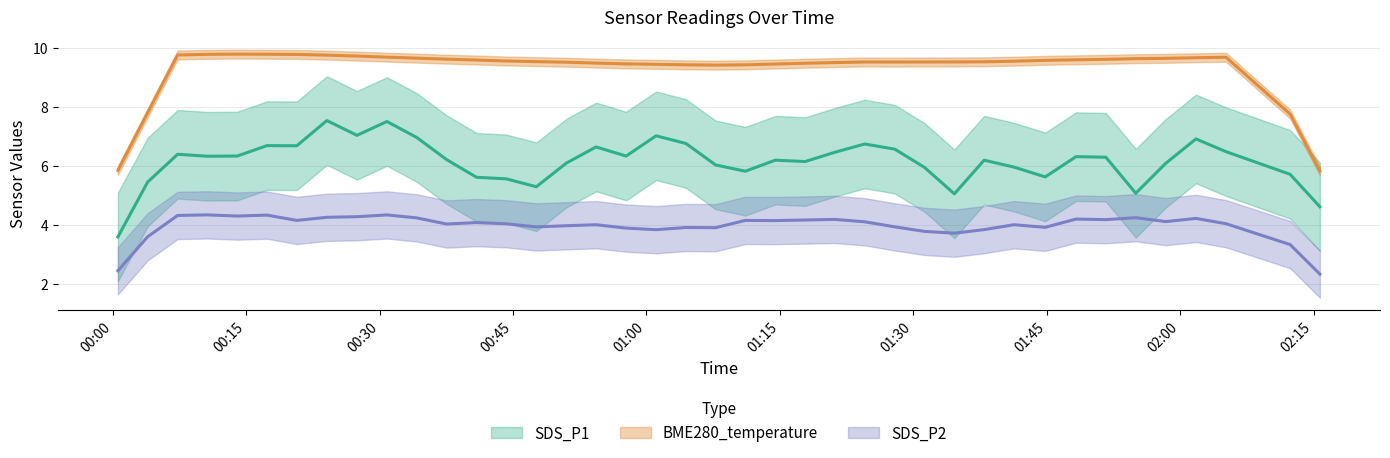

What is the label of the 20th point from the left?

2023/11/07 01:04:26